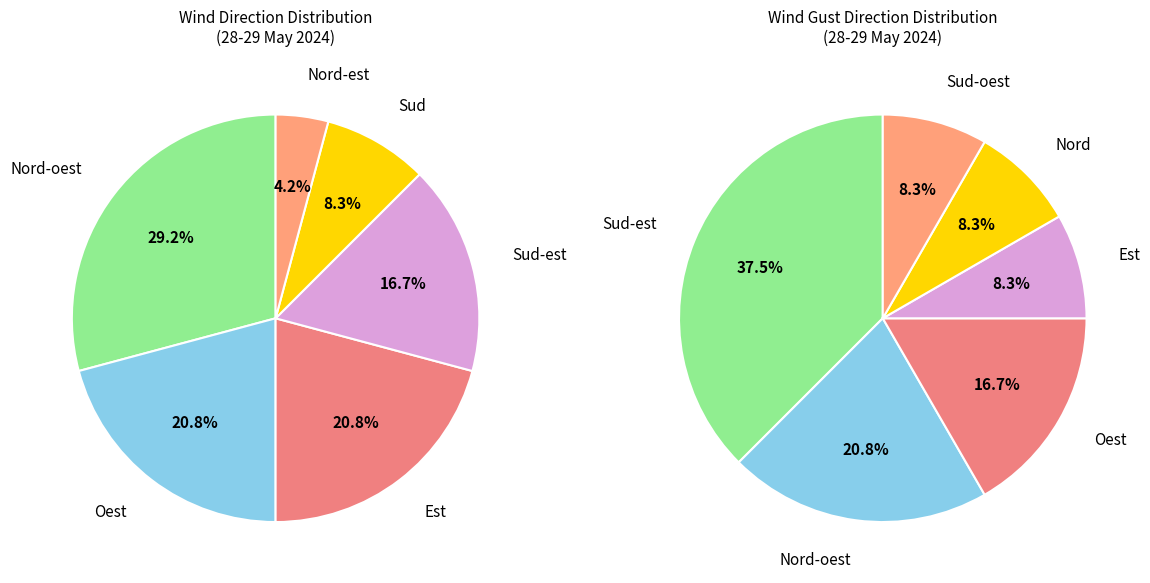

Which slice is the largest?

Nord-oest